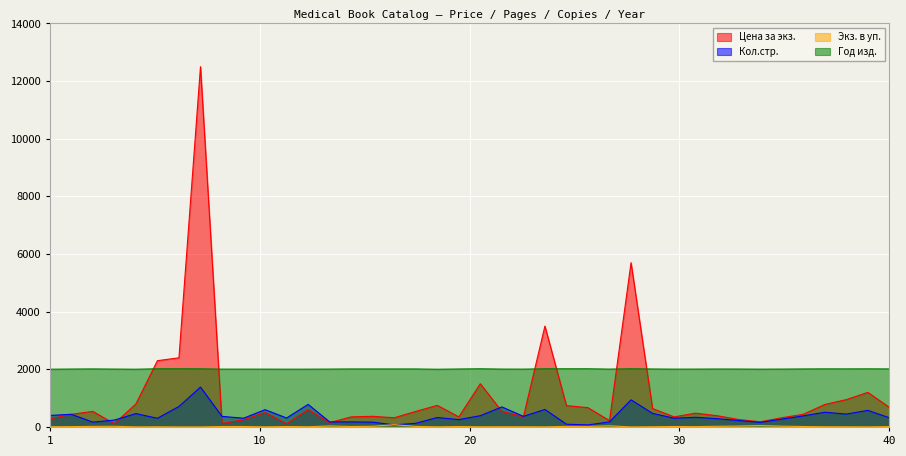

What is the total value across all series at 29?

3132